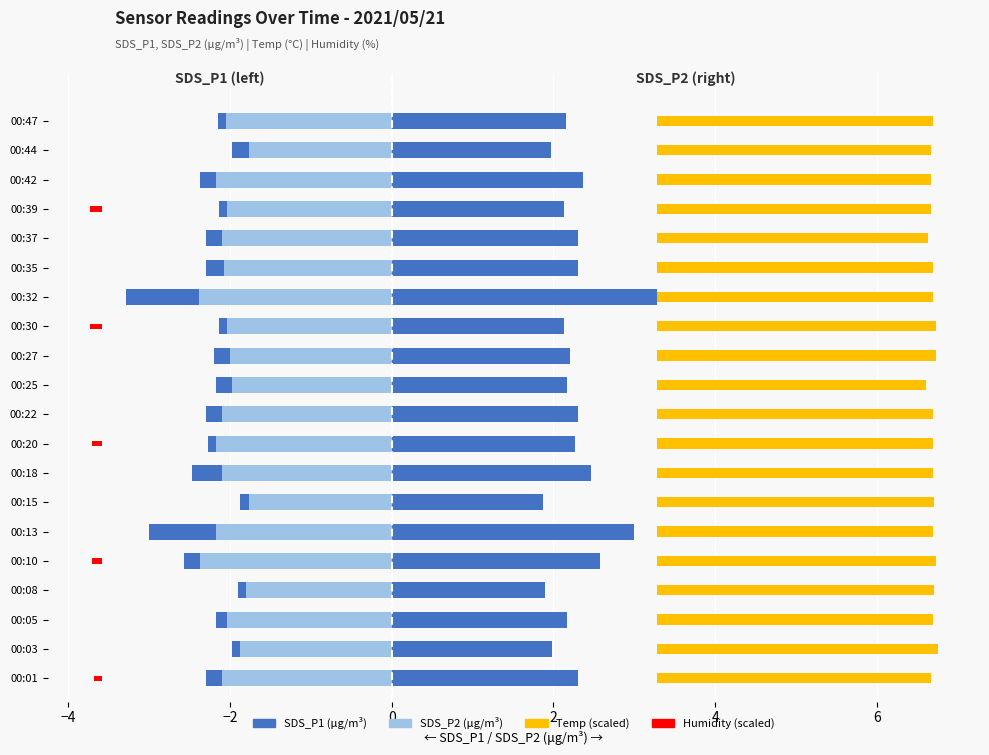

Where does the SDS_P2 series first go above -2?

00:03